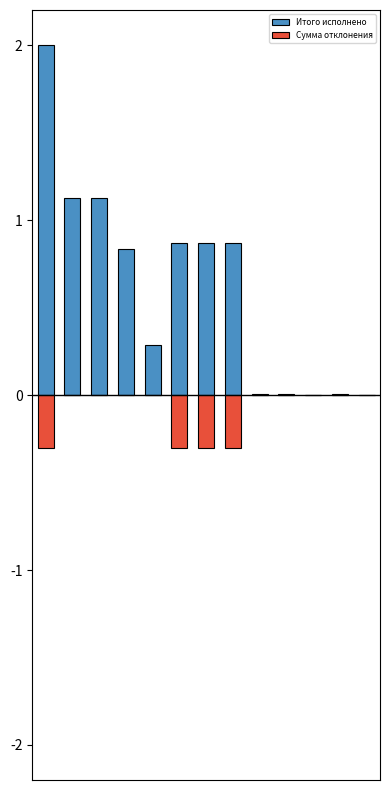

List the labels in order of Сумма отклонения value, smallest first.

0, 5, 6, 7, 1, 2, 3, 4, 8, 9, 10, 11, 12